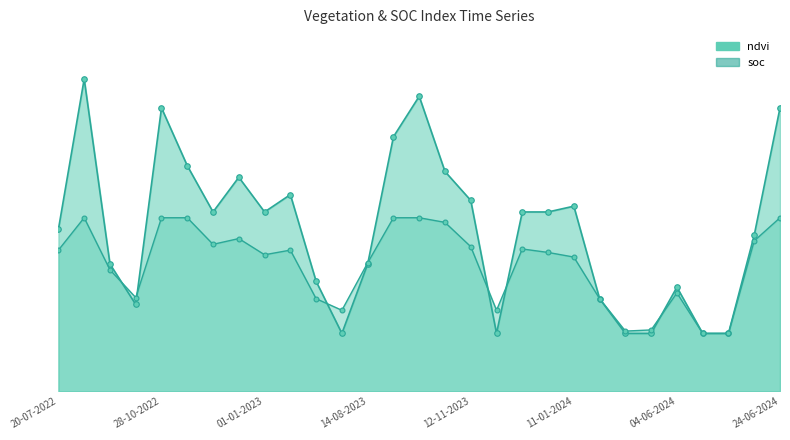

What is the value of the ndvi point at the 24th from the left?

0.1